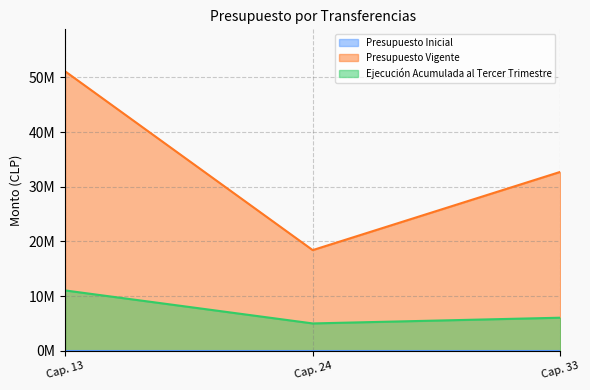

Is it true that Presupuesto Vigente equals 52637657 at Cap. 33?

False